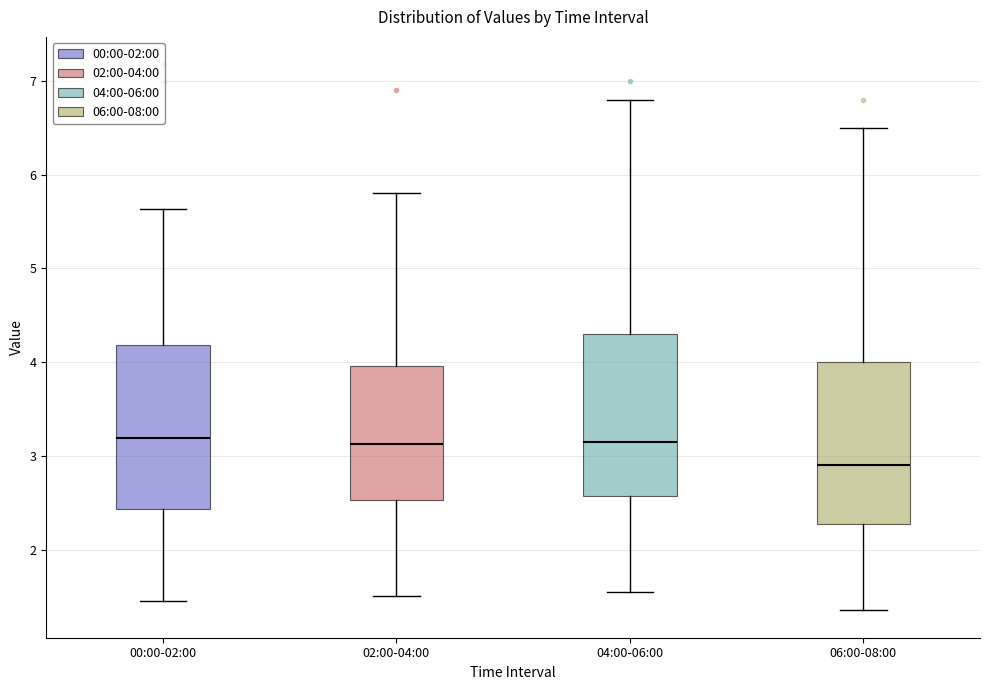

Which box's median line is the lowest?

06:00-08:00